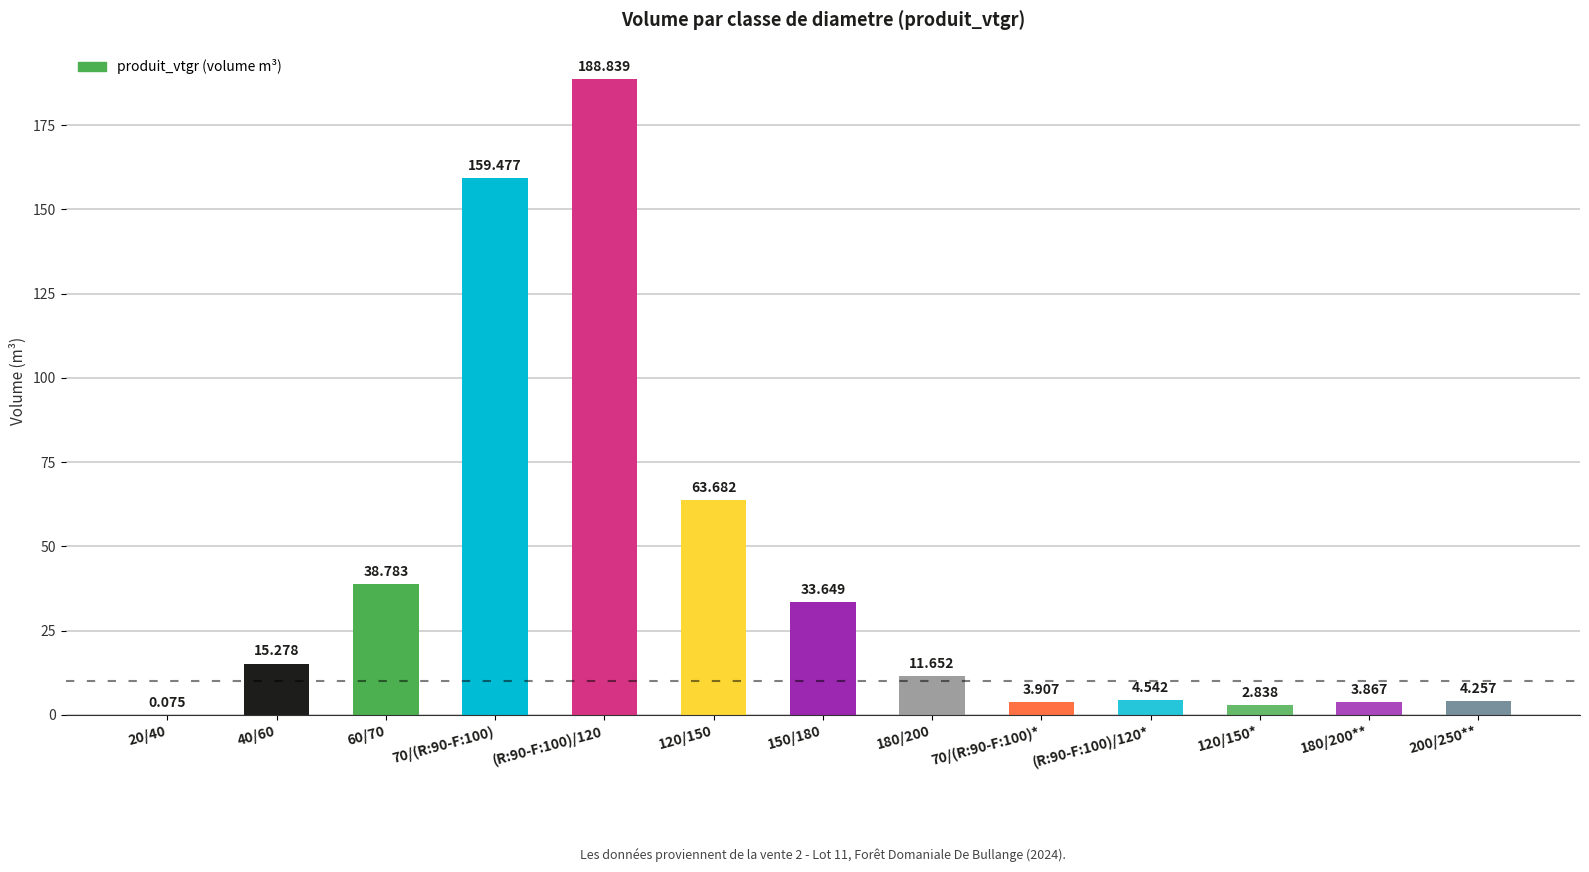

How many categories are shown in the chart?

13